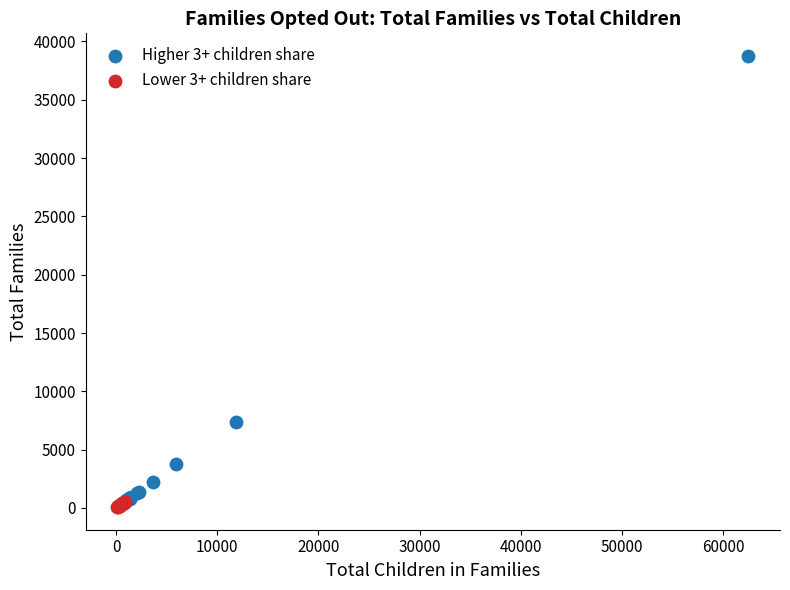

Which series has the widest spread of Y values?

Higher 3+ children share